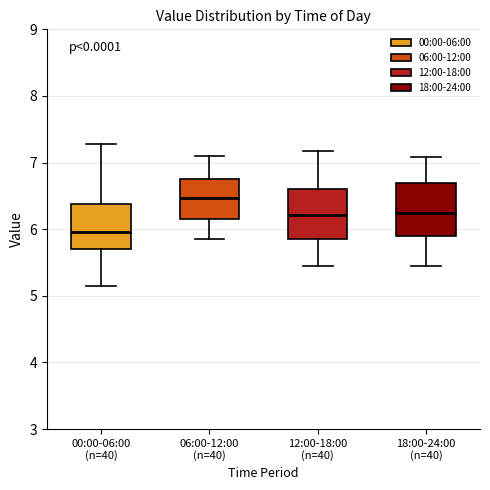

Reading left to right, transcribe this box plot: for each box, give where its median line is, the range the box spans, and where its two whiskers end, as read against the y-axis. The values are not printed on the chart, so give them approximately, as read against the axis.

00:00-06:00 (n=40): median 6.0, box 5.7 to 6.4, whiskers 5.2 to 7.3
06:00-12:00 (n=40): median 6.5, box 6.2 to 6.8, whiskers 5.9 to 7.1
12:00-18:00 (n=40): median 6.2, box 5.9 to 6.6, whiskers 5.5 to 7.2
18:00-24:00 (n=40): median 6.3, box 5.9 to 6.7, whiskers 5.5 to 7.1